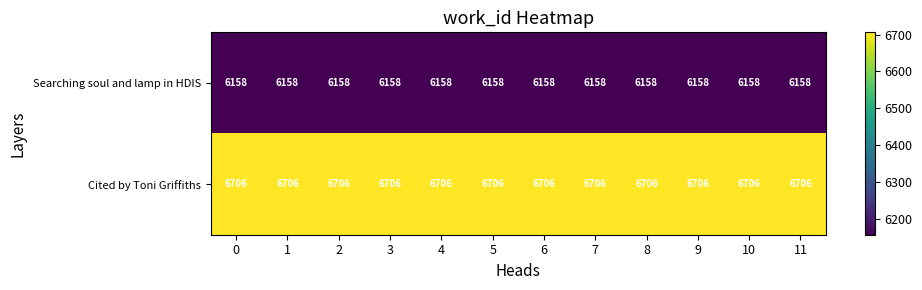

What value does the Searching soul and lamp in HDIS series have at 2?

6158